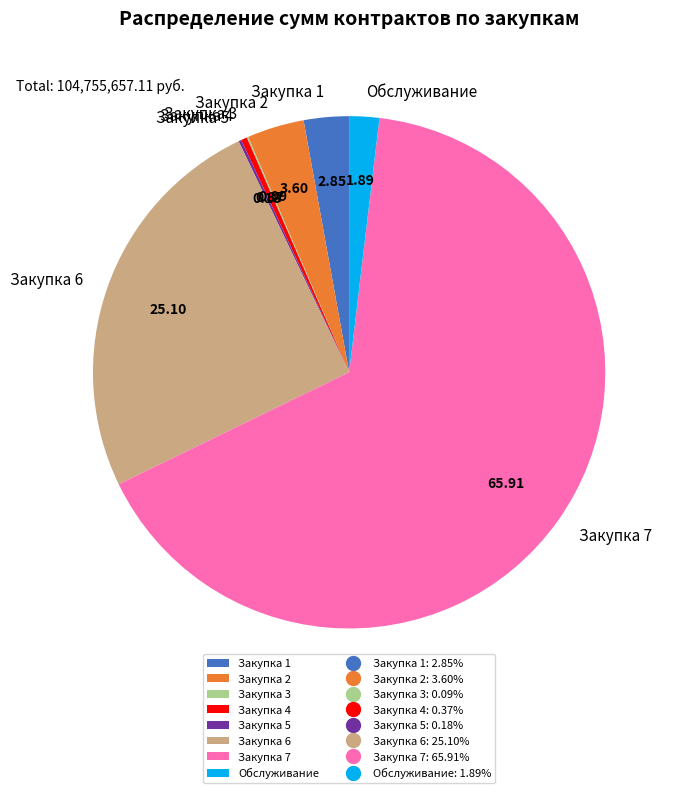

Which category accounts for the majority?

Закупка 7